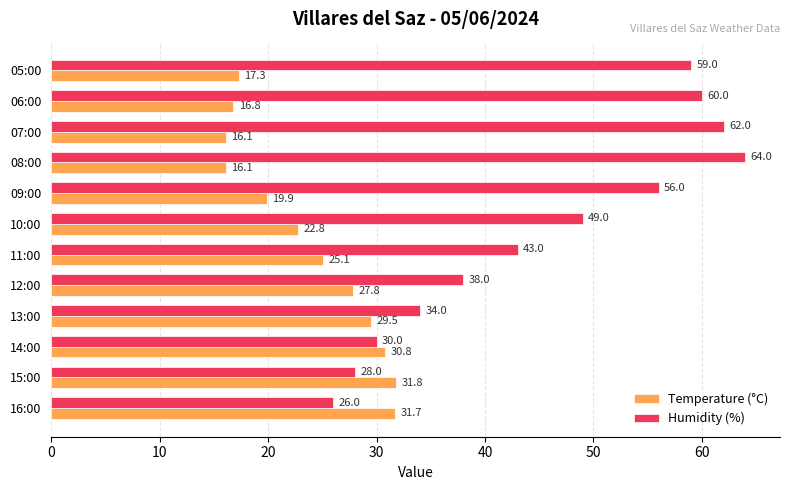

At how many categories does at least one series exceed 42?

7